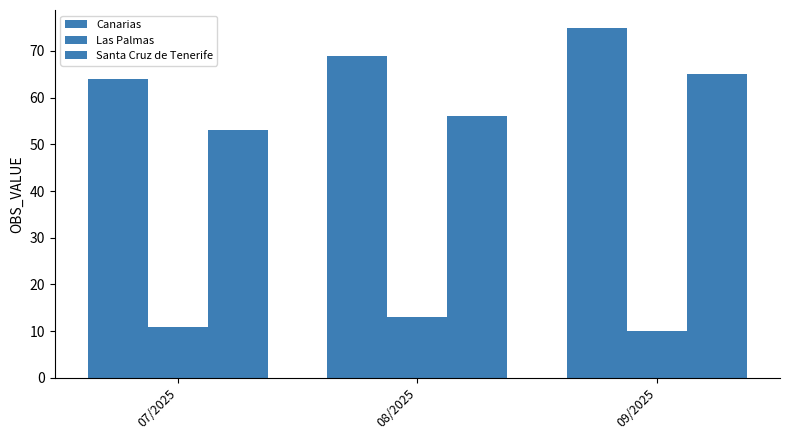

What is the highest value of the Santa Cruz de Tenerife series?

65